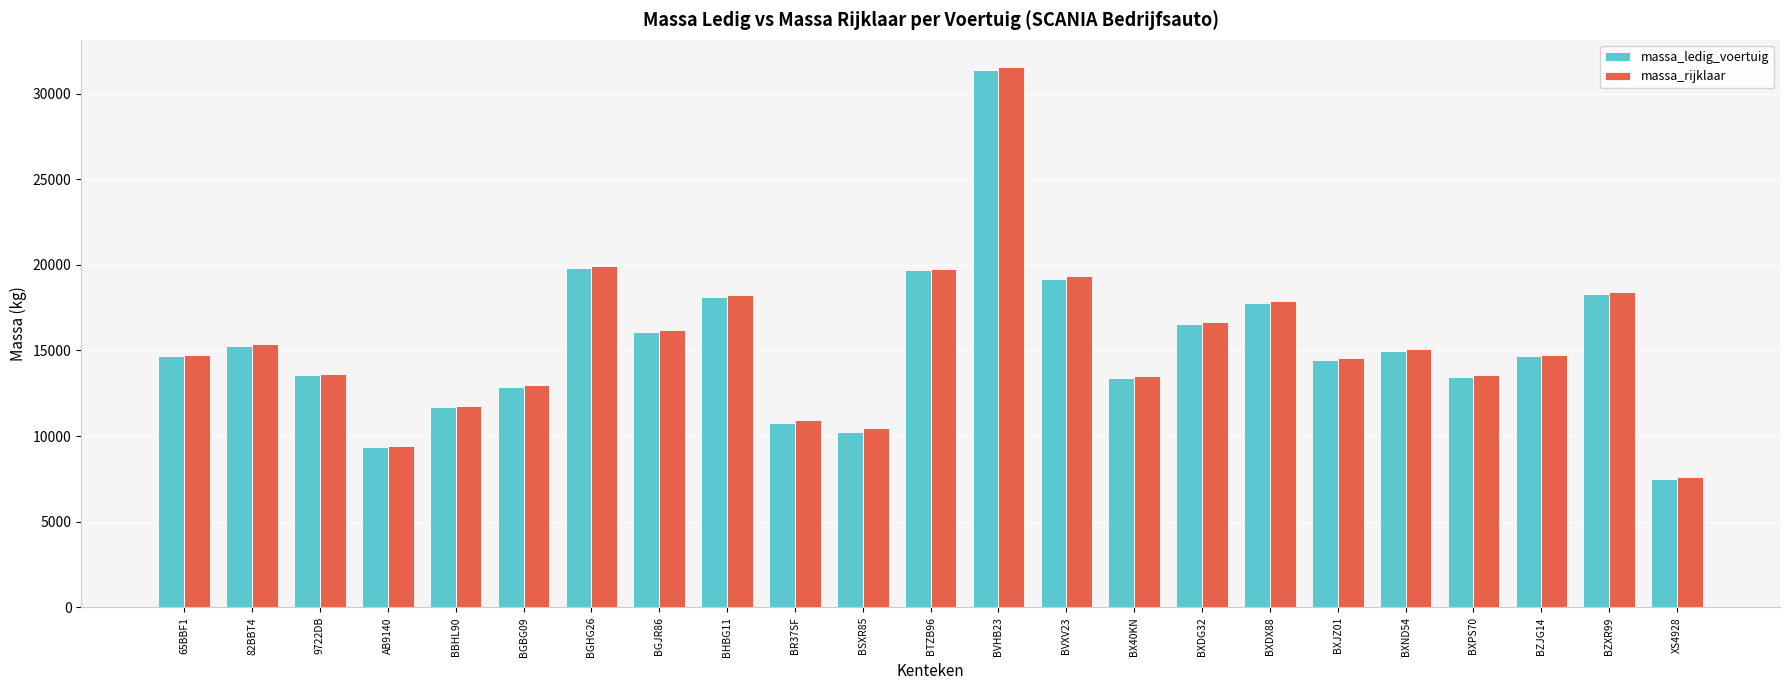

What are all the series names shown in the legend?

massa_ledig_voertuig, massa_rijklaar